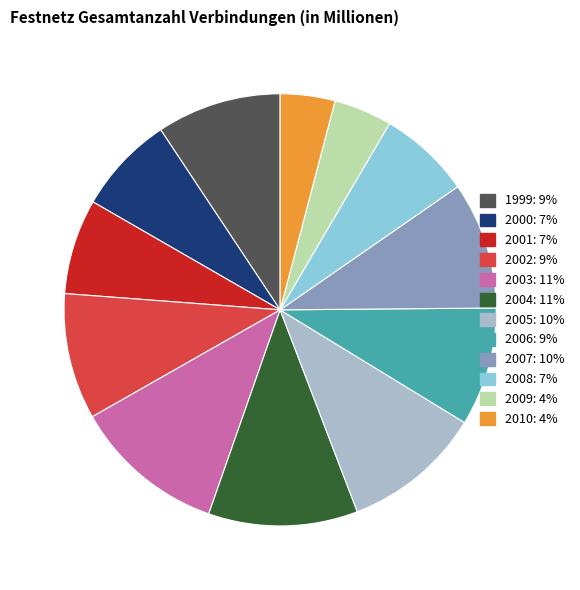

Which has a higher value, 2006: 9% or 2010: 4%?

2006: 9%